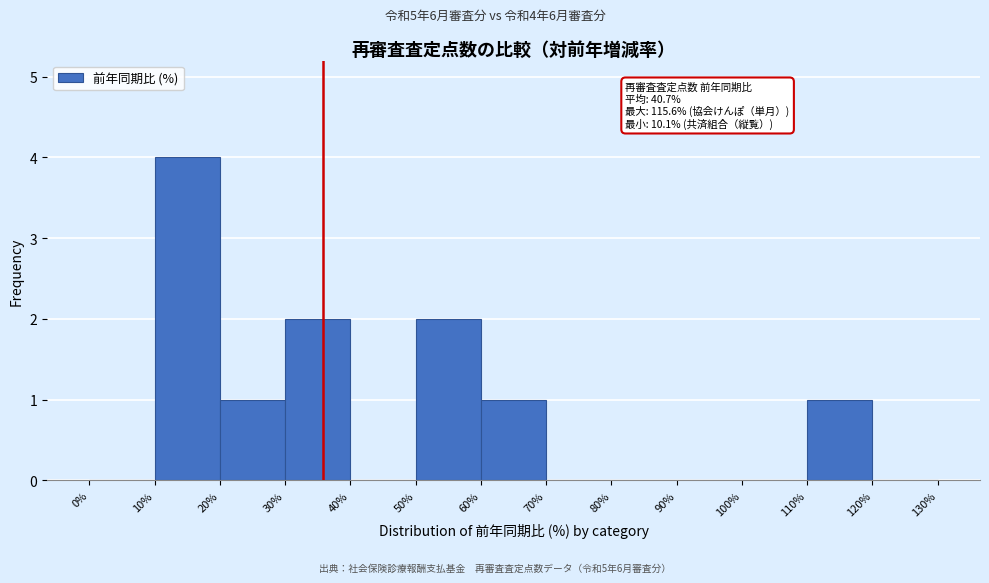

Which range on the x-axis has the tallest bar?

10% to 20%